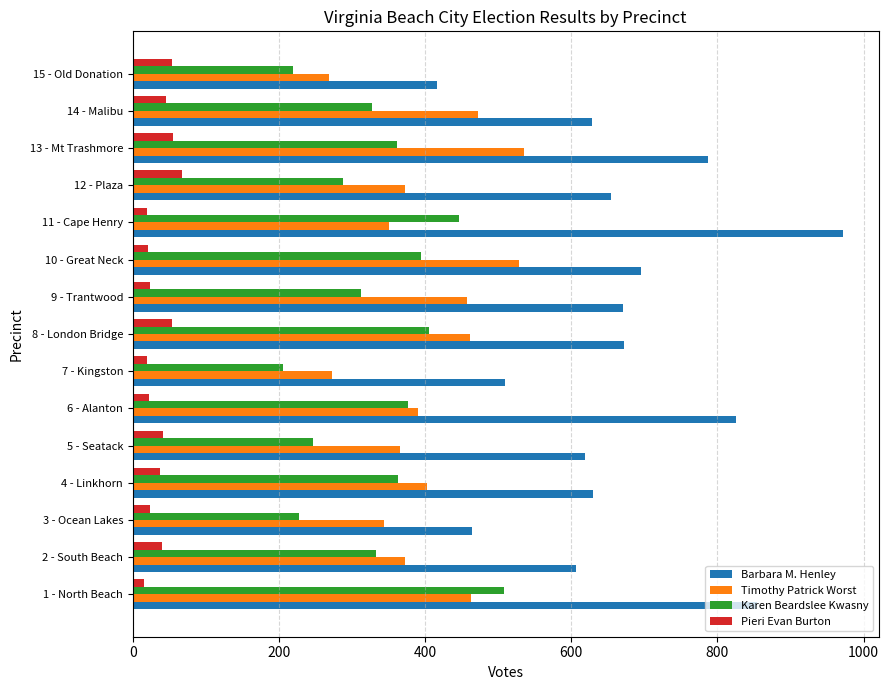

What are all the series names shown in the legend?

Barbara M. Henley, Timothy Patrick Worst, Karen Beardslee Kwasny, Pieri Evan Burton